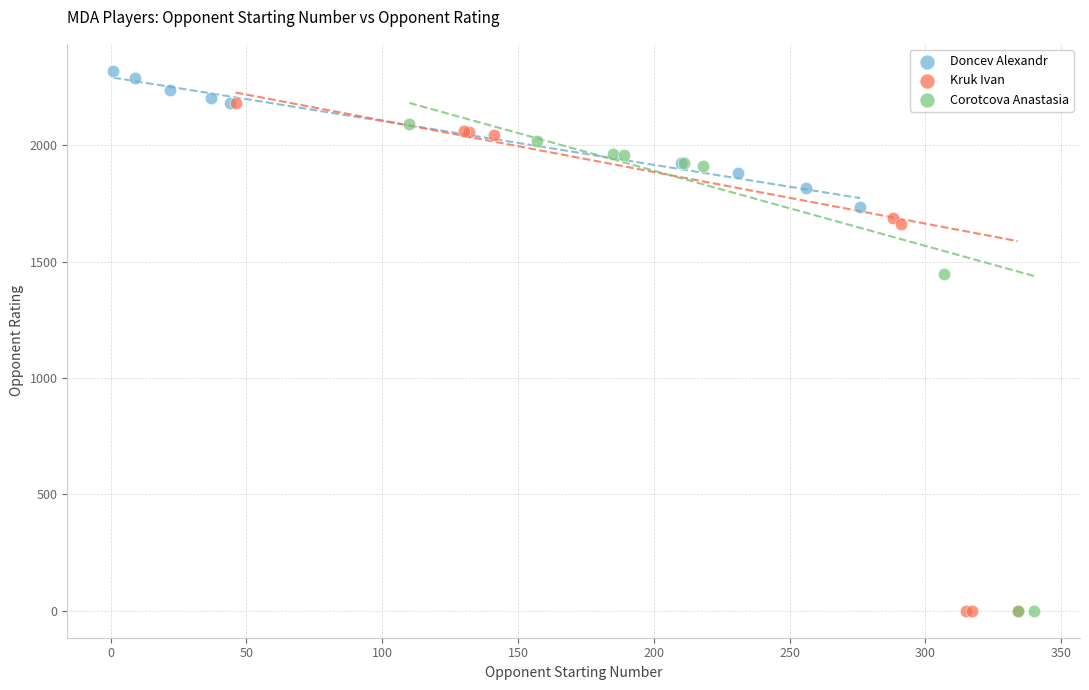

Which series reaches the maximum Y coordinate?

Doncev Alexandr